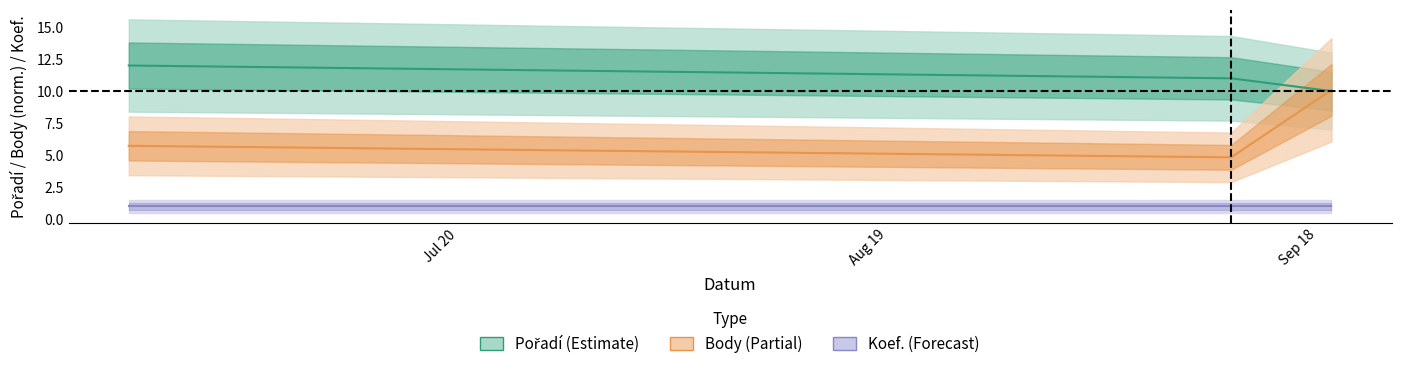

What is the label of the 2nd point from the right?

2020-09-12